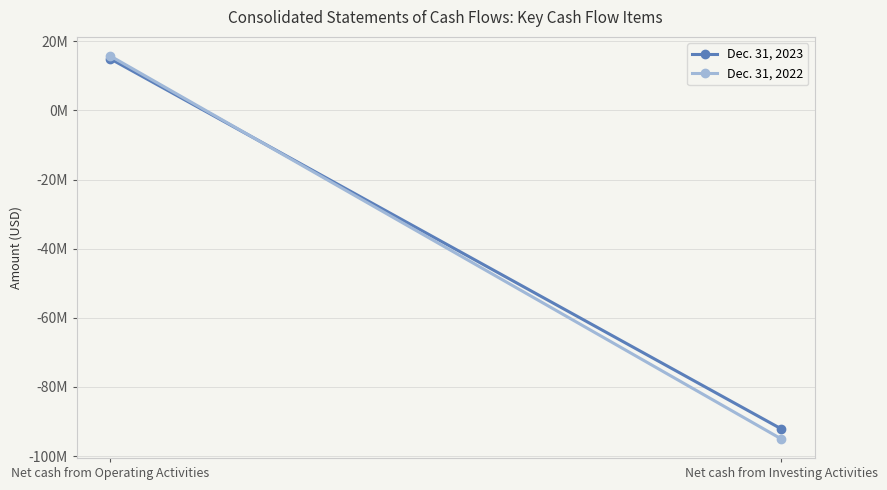

What is the average value of the Dec. 31, 2023 series?

-38581766